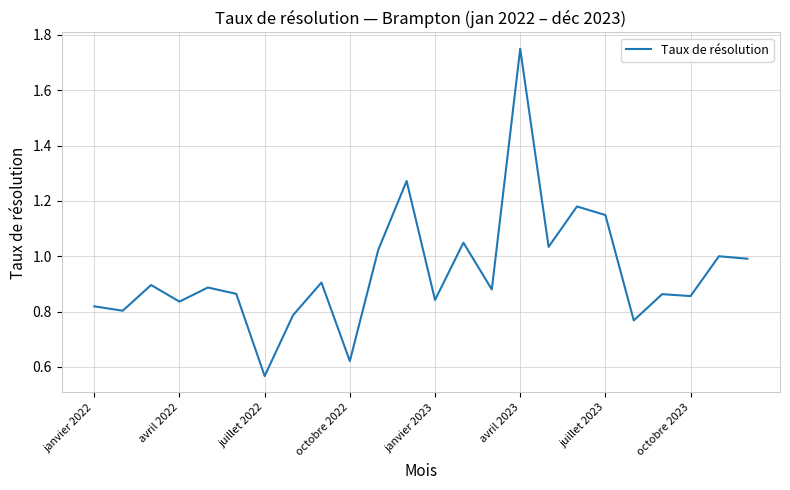

Between avril 2023 and juillet 2023, which is larger?

avril 2023